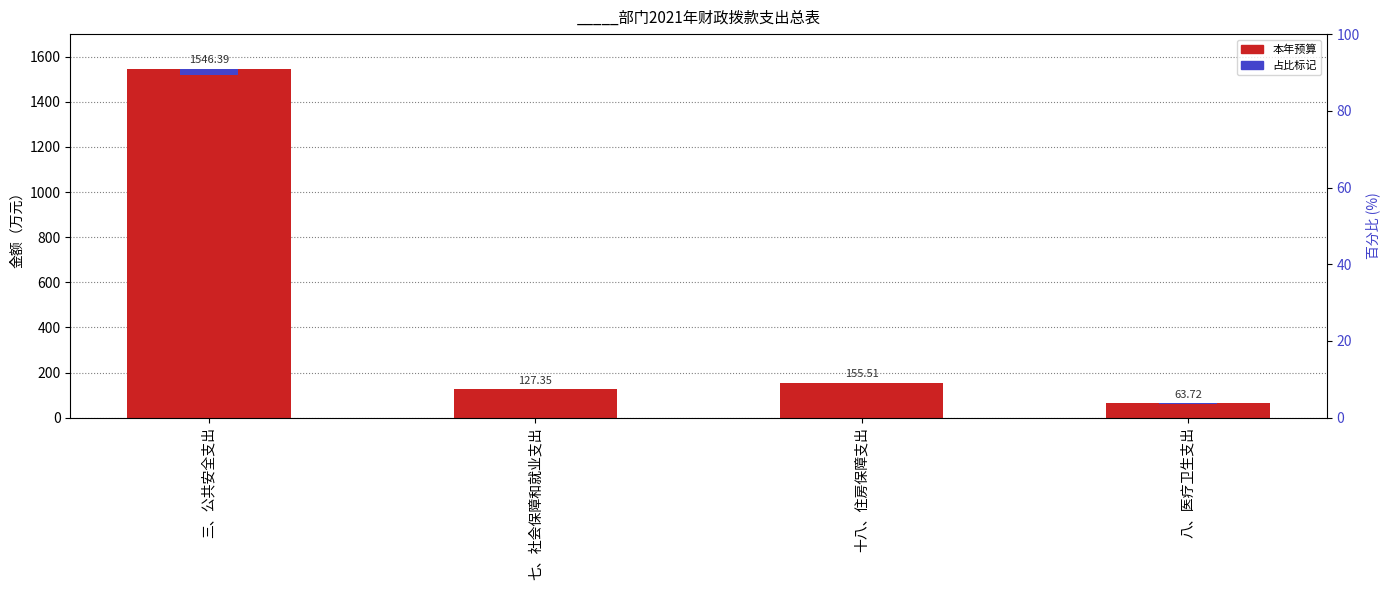

Rank the categories by value from lowest to highest.

八、医疗卫生支出, 七、社会保障和就业支出, 十八、住房保障支出, 三、公共安全支出